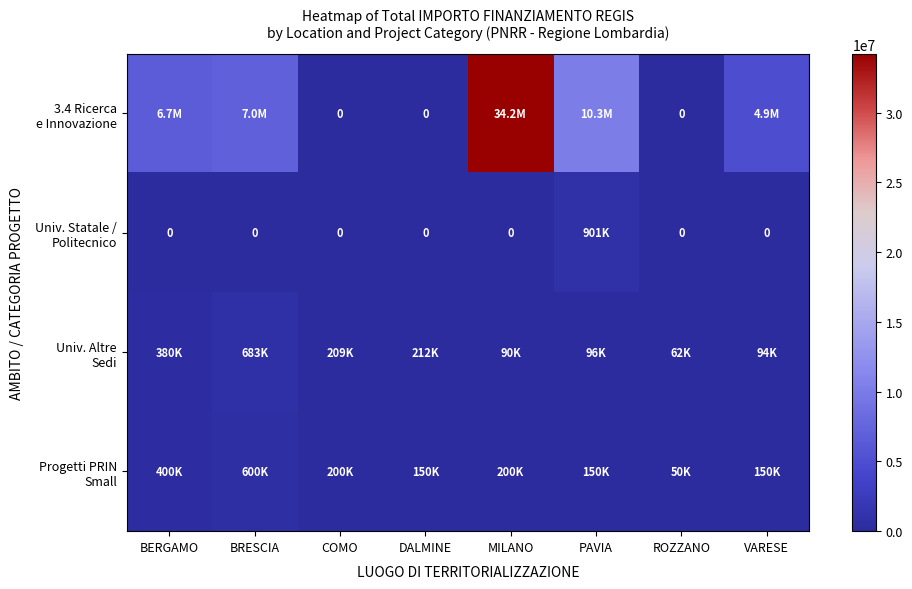

True or false: 3.4 Ricerca e Innovazione has a value of 11481467.1 at BERGAMO.

False